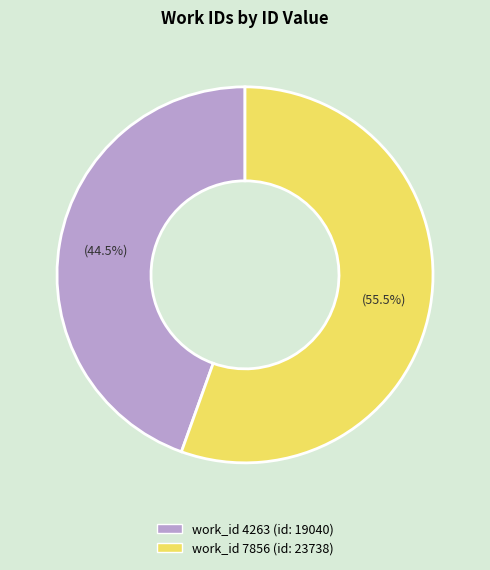

Is there any slice that represents more than half of the pie?

Yes